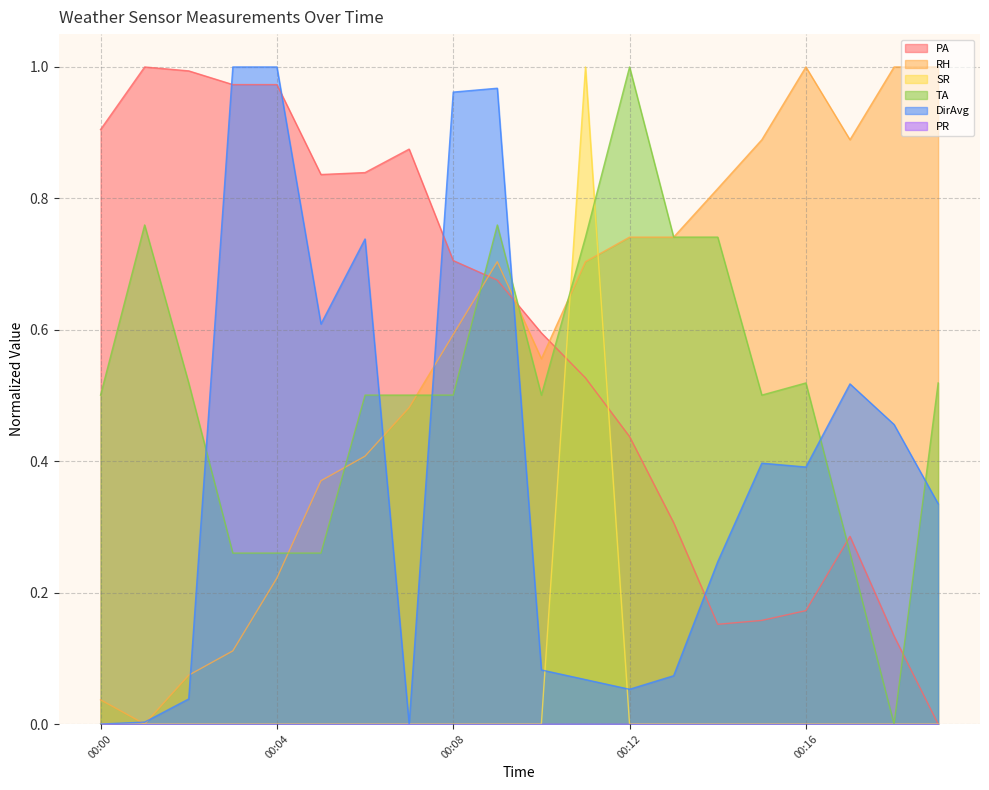

How many intersections are there between TA and DirAvg?

6